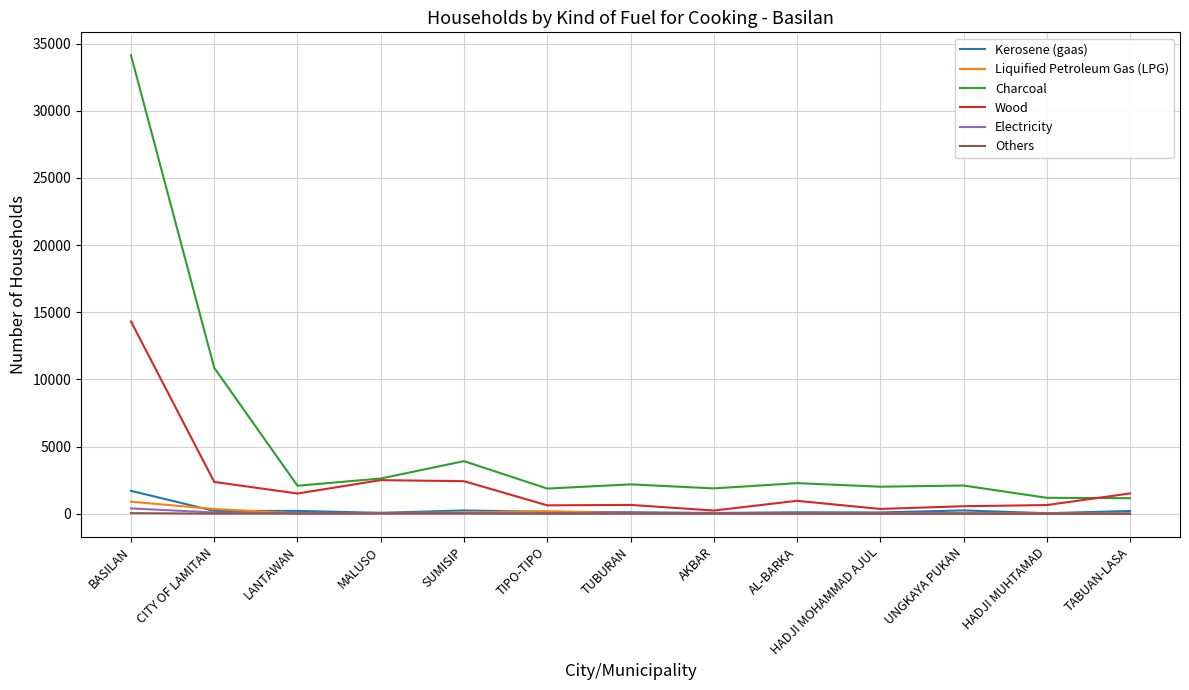

What is the maximum value for Charcoal?

34130